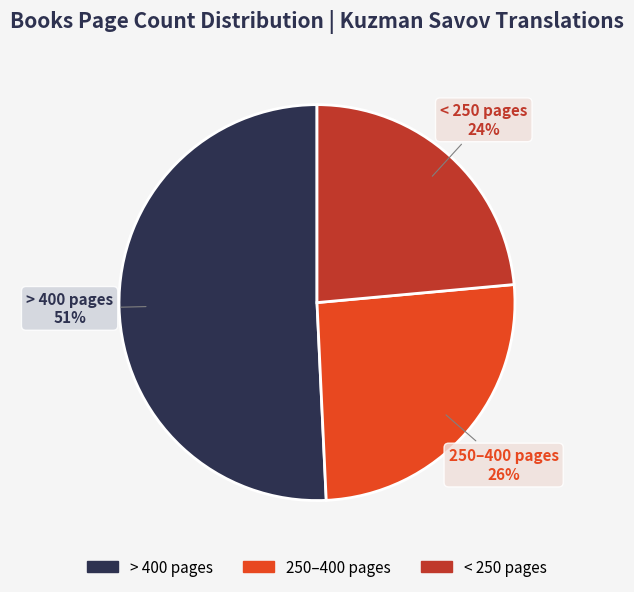

Approximately how many times larger is the value at < 250 pages compared to > 400 pages?

0.5